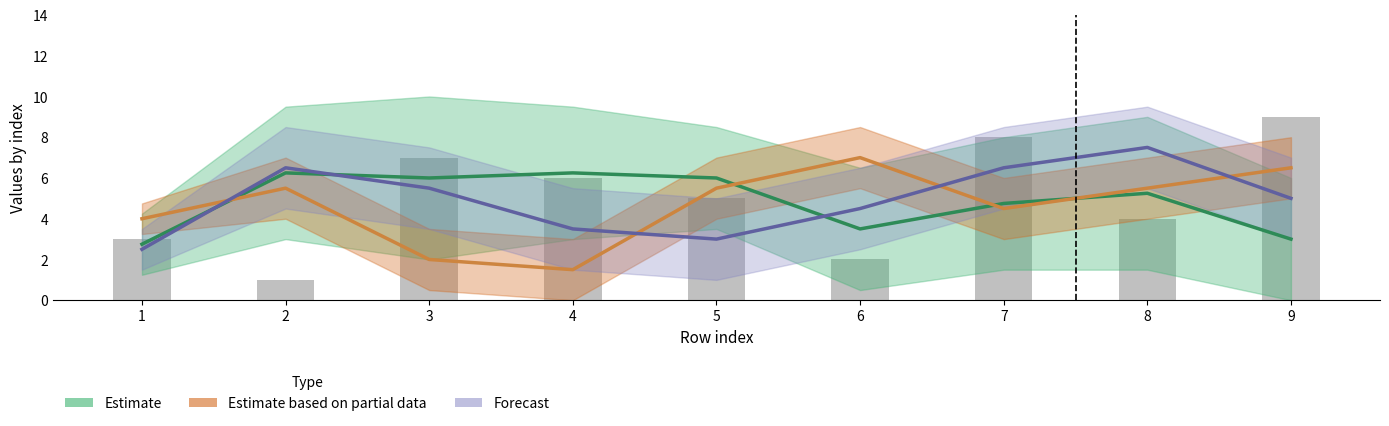

List the series in order of their peak value, highest first.

col_3 (bars), Forecast, Estimate based on partial data, Estimate